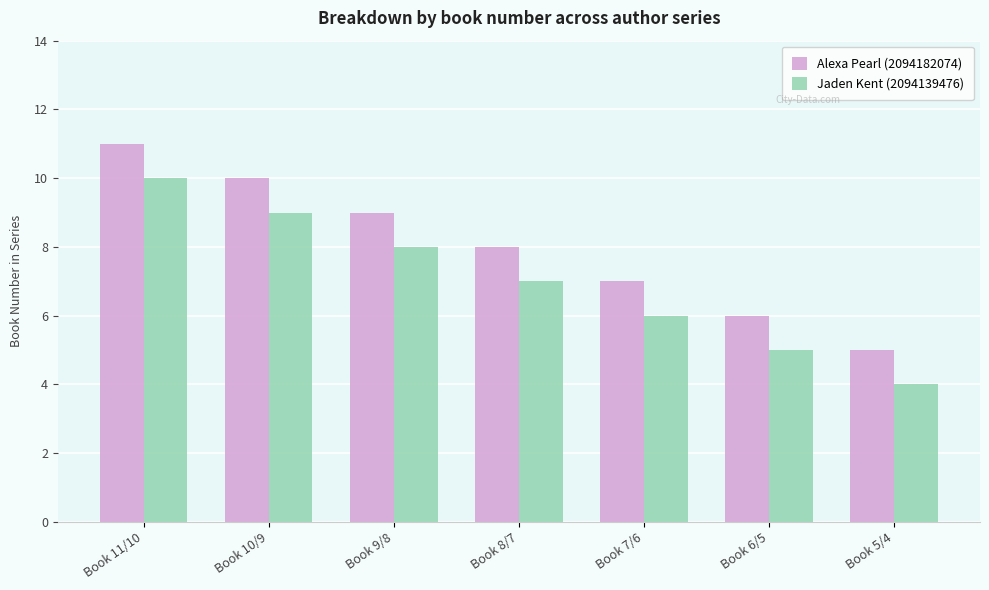

Read the Jaden Kent (2094139476) value at Book 10/9.

9